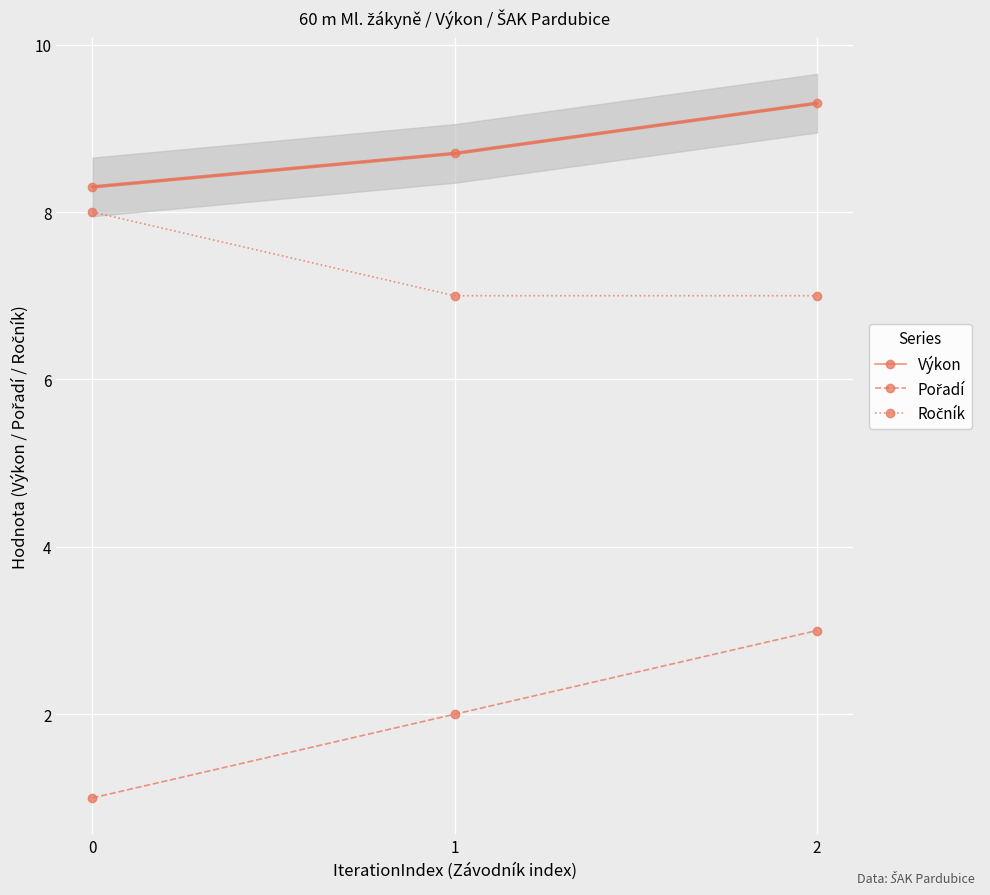

How many lines are shown in the chart?

3